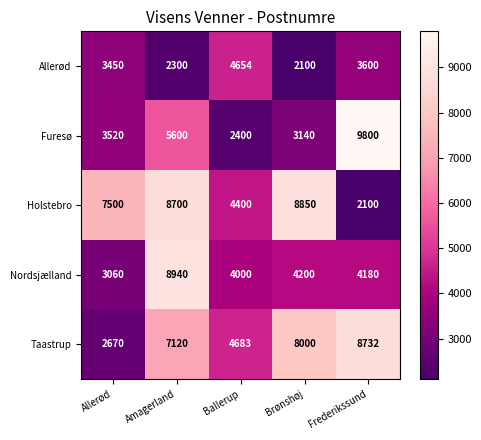

What is the sum of the Allerød values at Ballerup and Amagerland?

6954